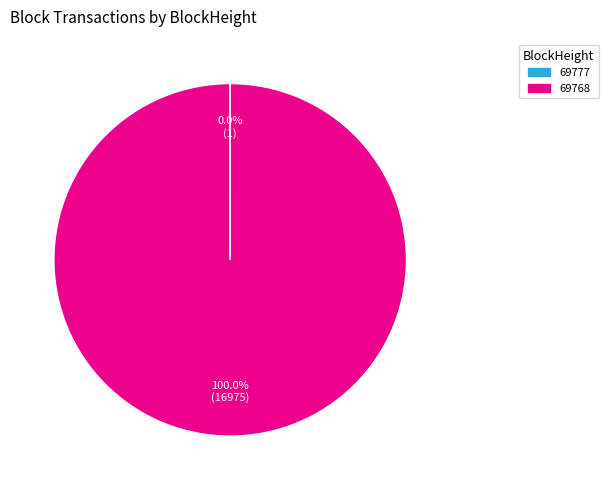

Which slice is the largest?

69768